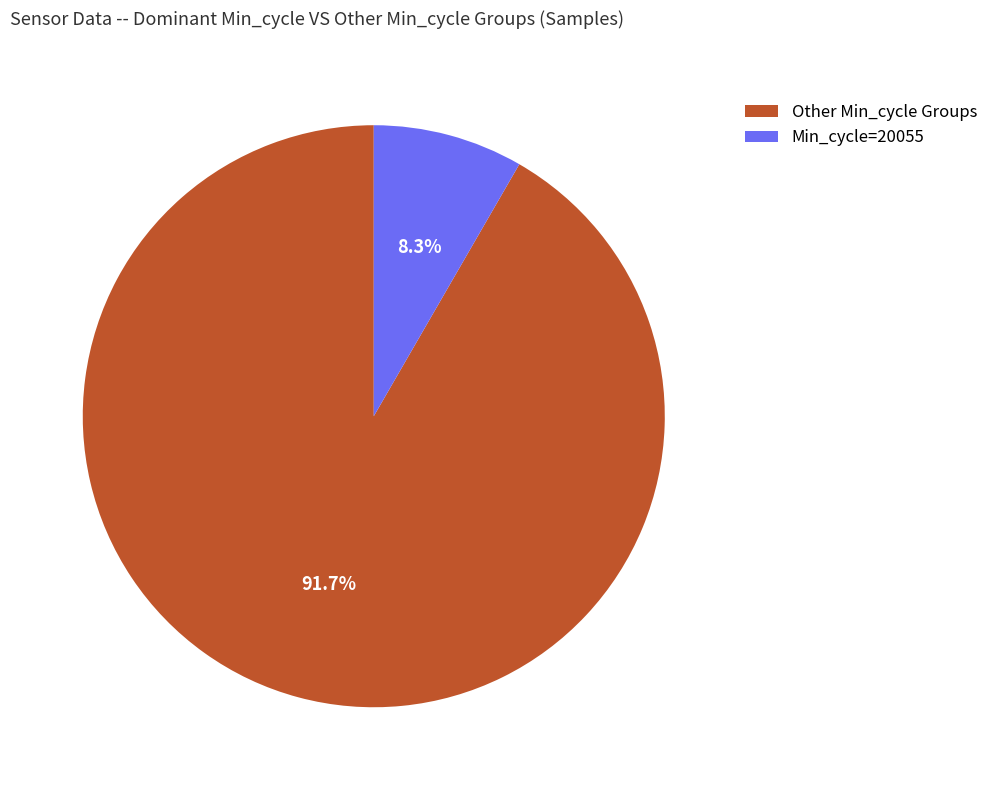

How many segments does this pie chart have?

2